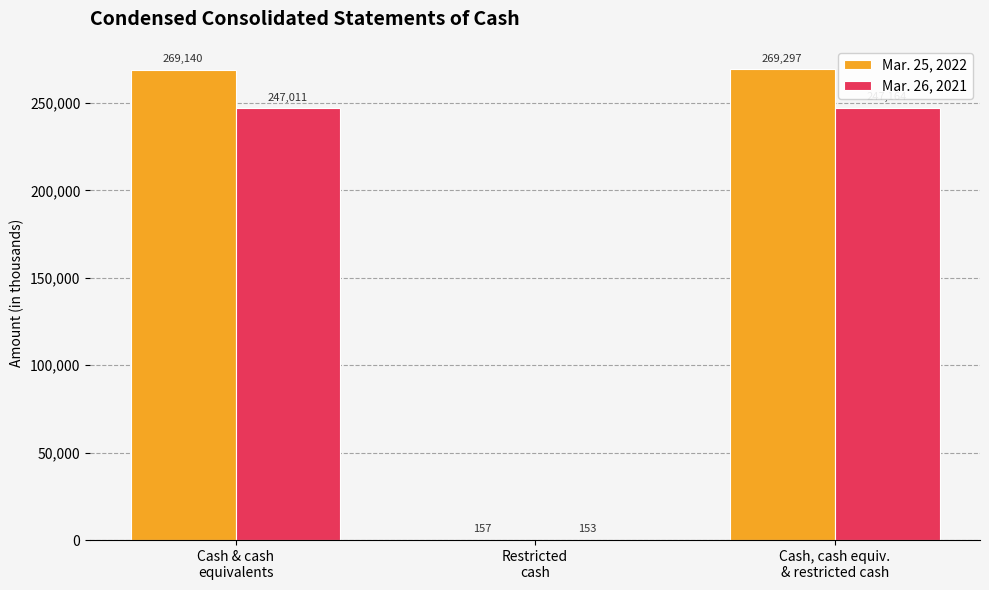

At which category is the sum across all series the highest?

Cash, cash equiv.
& restricted cash